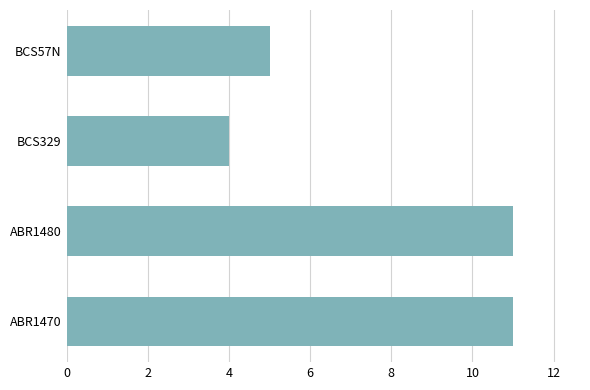

Count the values in the range 5 to 11.

3